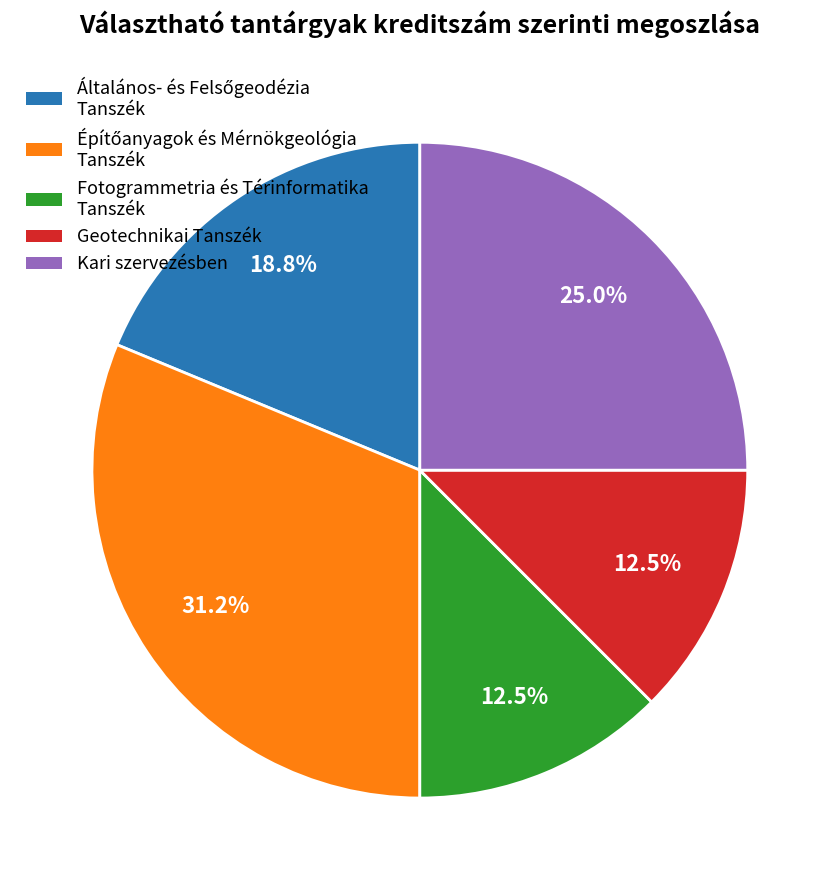

How many slices are in this pie chart?

5